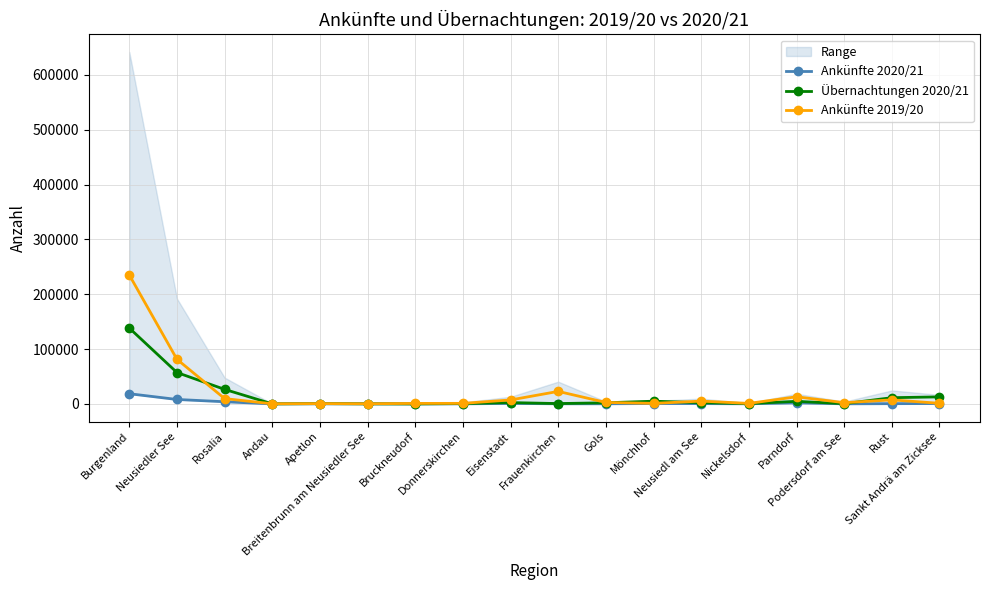

True or false: Ankünfte 2020/21 and Übernachtungen 2020/21 cross at least once.

False